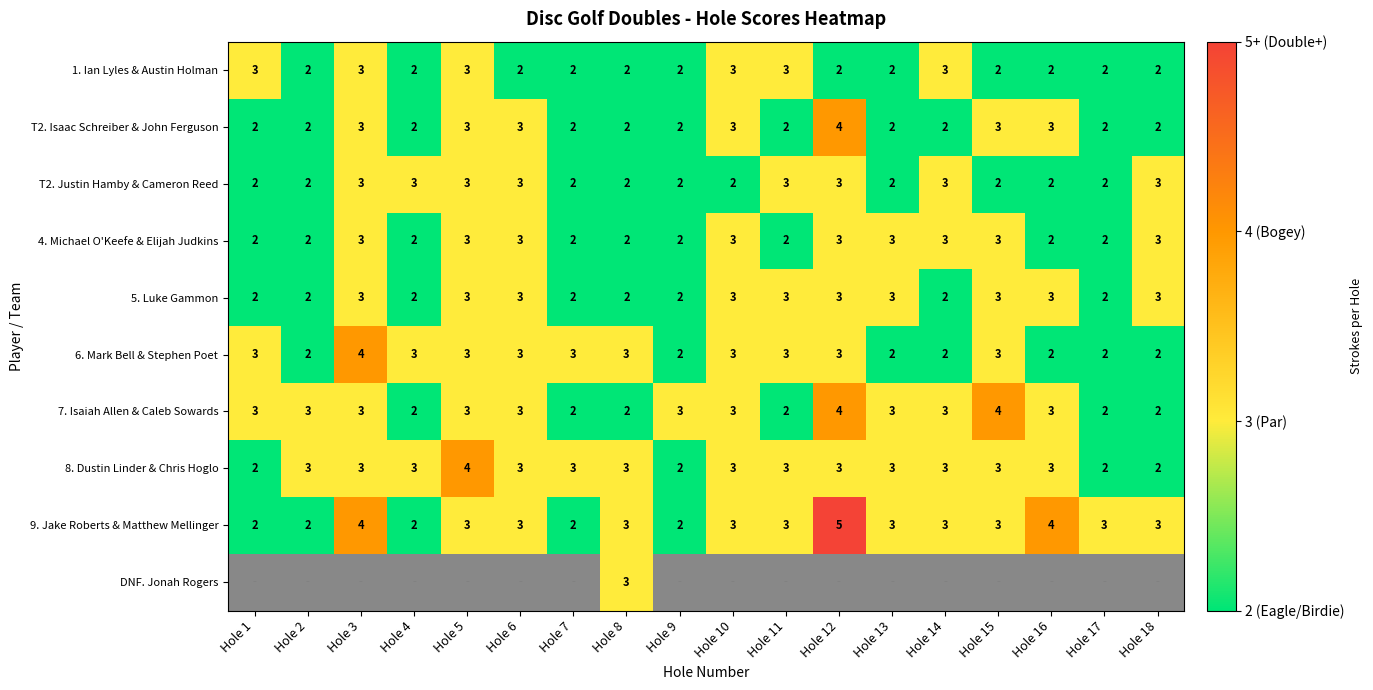

What value does the 8. Dustin Linder & Chris Hoglo series have at Hole 10?

3